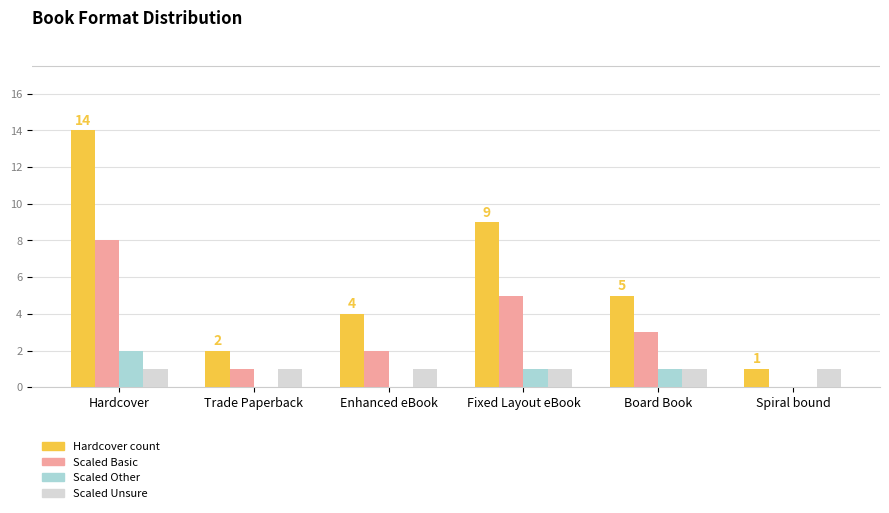

True or false: Scaled Unsure has a value of 1 at Hardcover.

True